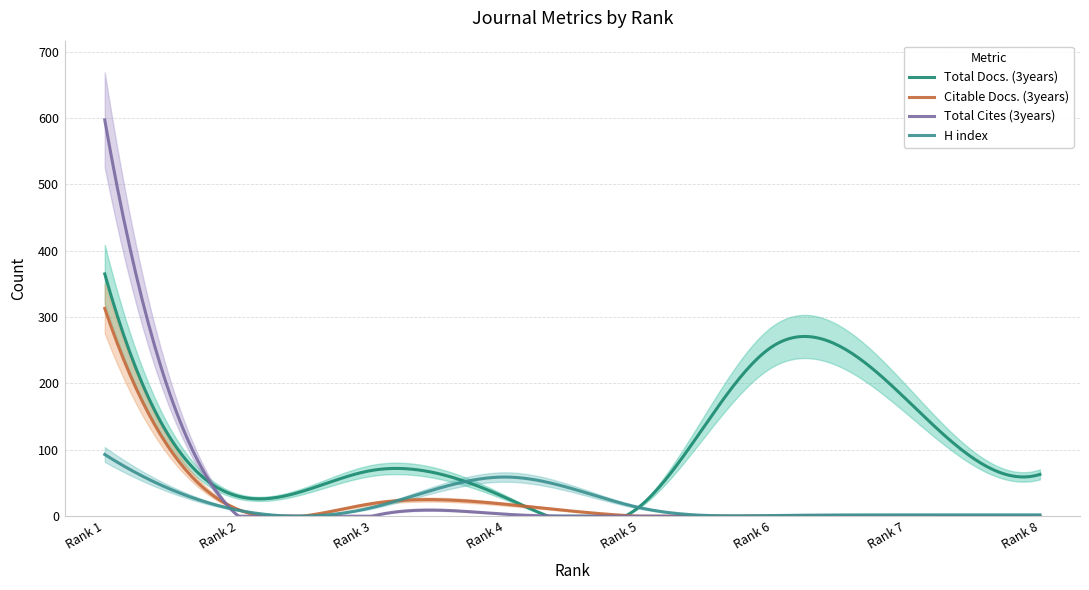

At which category does the chart reach its peak across all series?

Rank 1